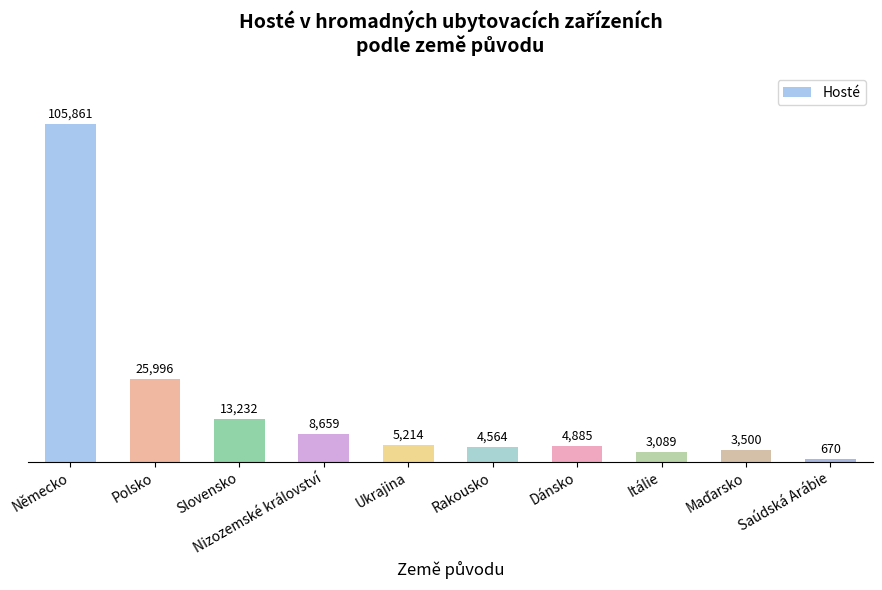

Is it true that the value at Německo is 105861?

True